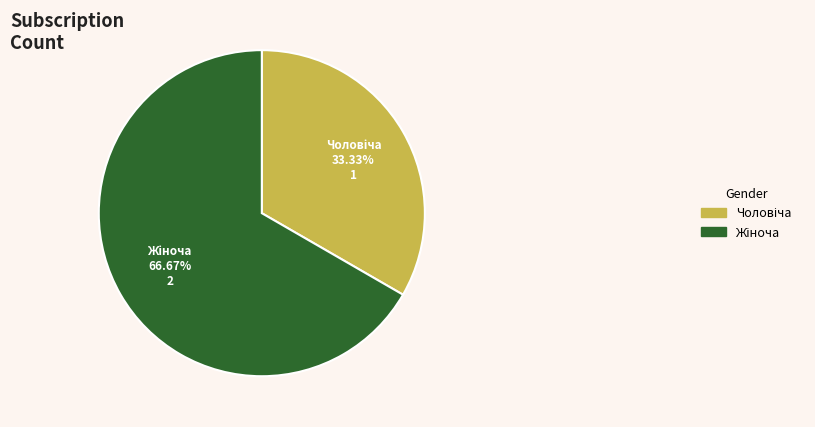

Is there a majority slice in this chart?

Yes